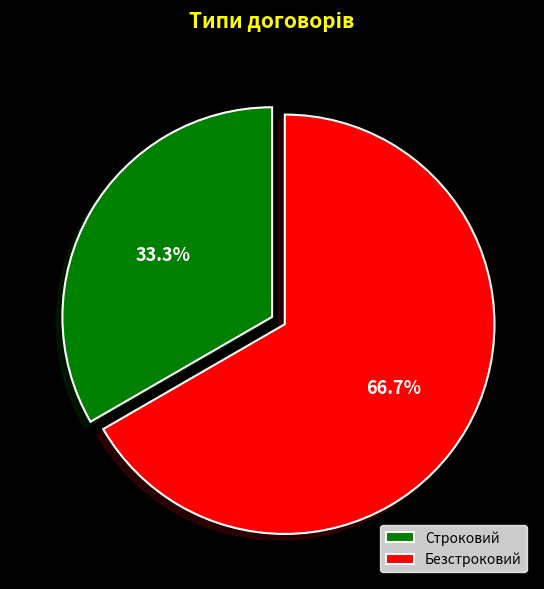

To the nearest percent, what percentage of the pie is Строковий?

33%